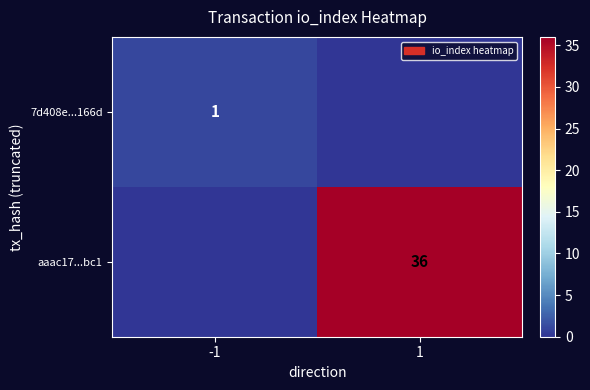

True or false: 7d408e...166d has a value of 0 at -1.

False